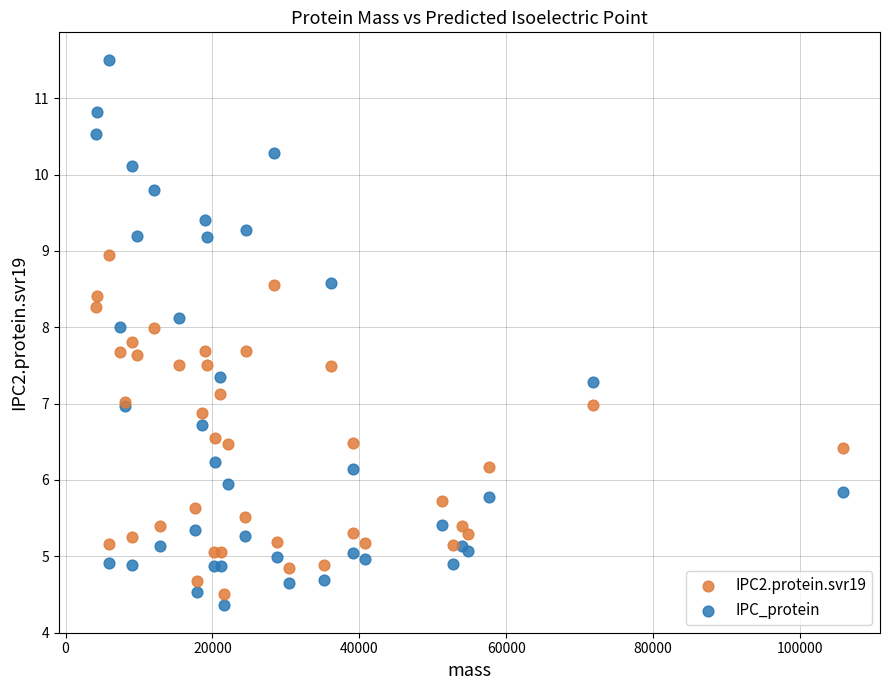

Which series reaches the minimum Y coordinate?

IPC_protein